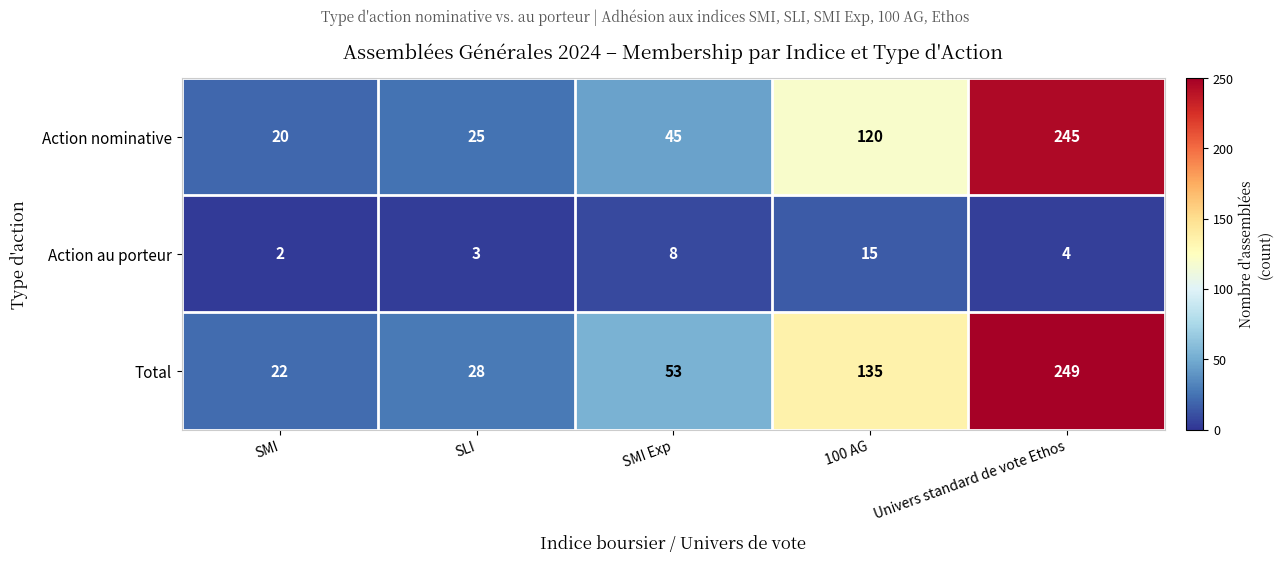

What is the highest value of the Total series?

249